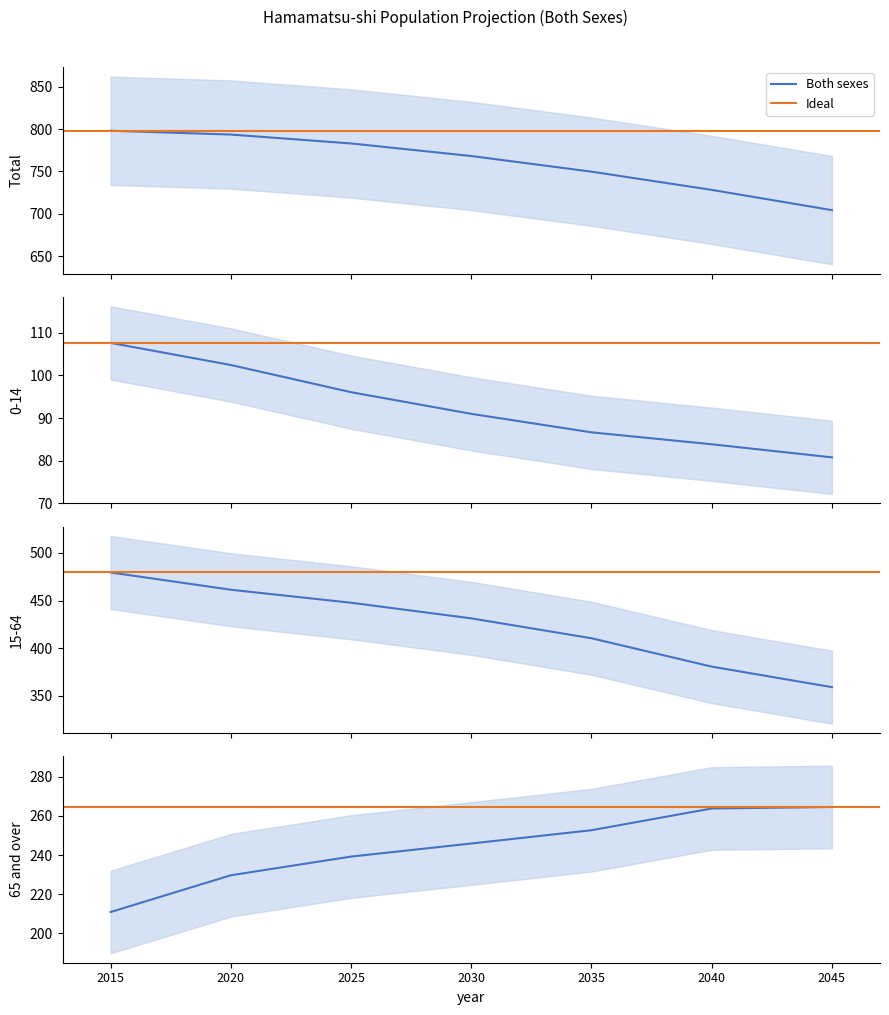

What is the value of the 15-64 point at the 7th from the left?

359.0